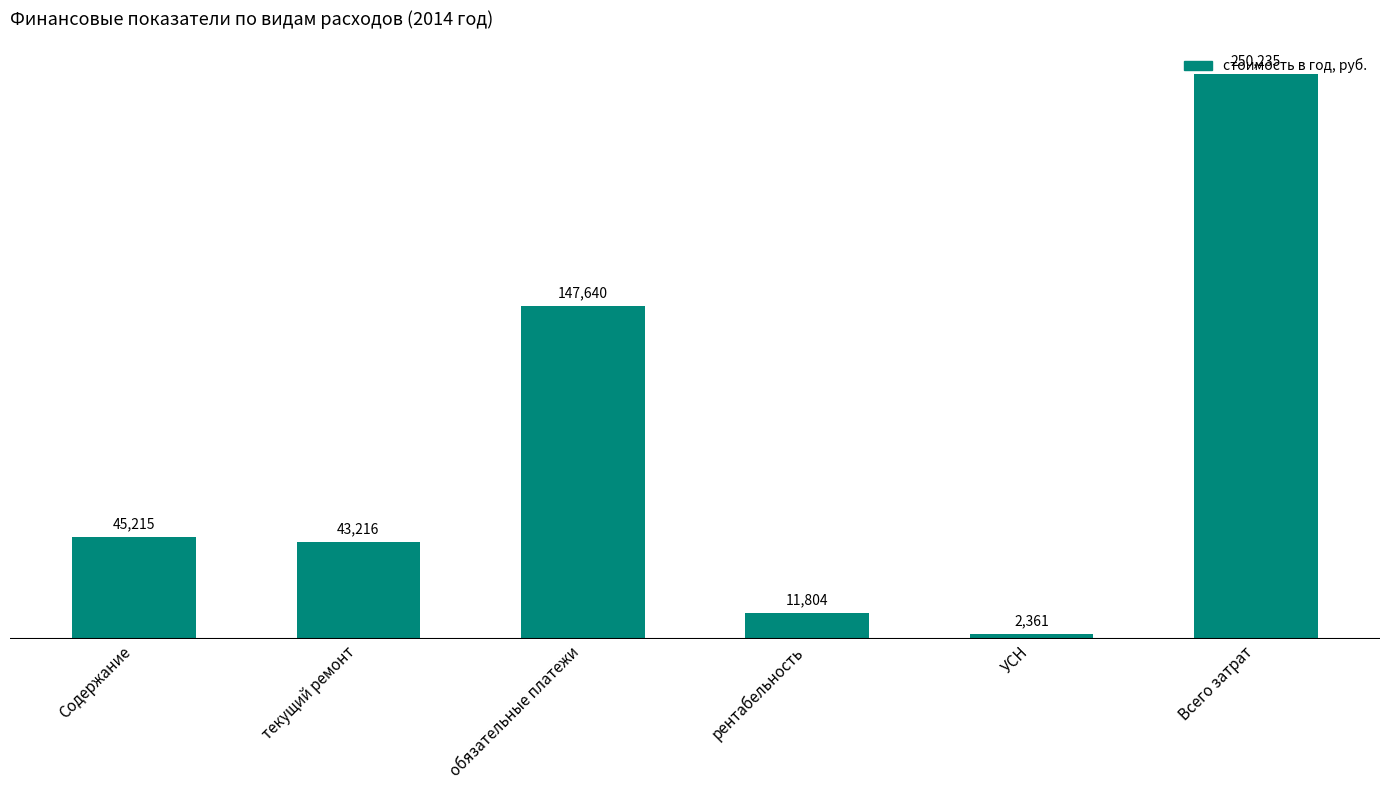

At which label does the data first exceed 45214?

Содержание